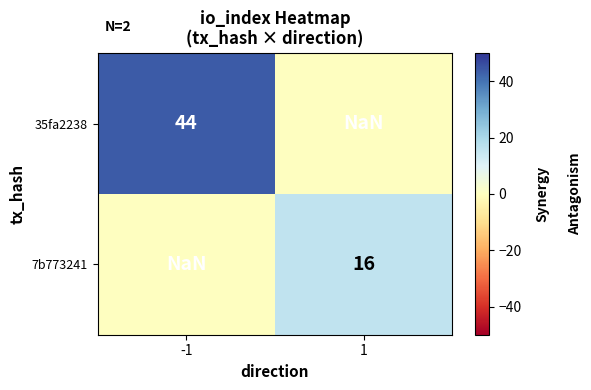

Is the value of 7b773241 at -1 greater than the value of 35fa2238 at 1?

No